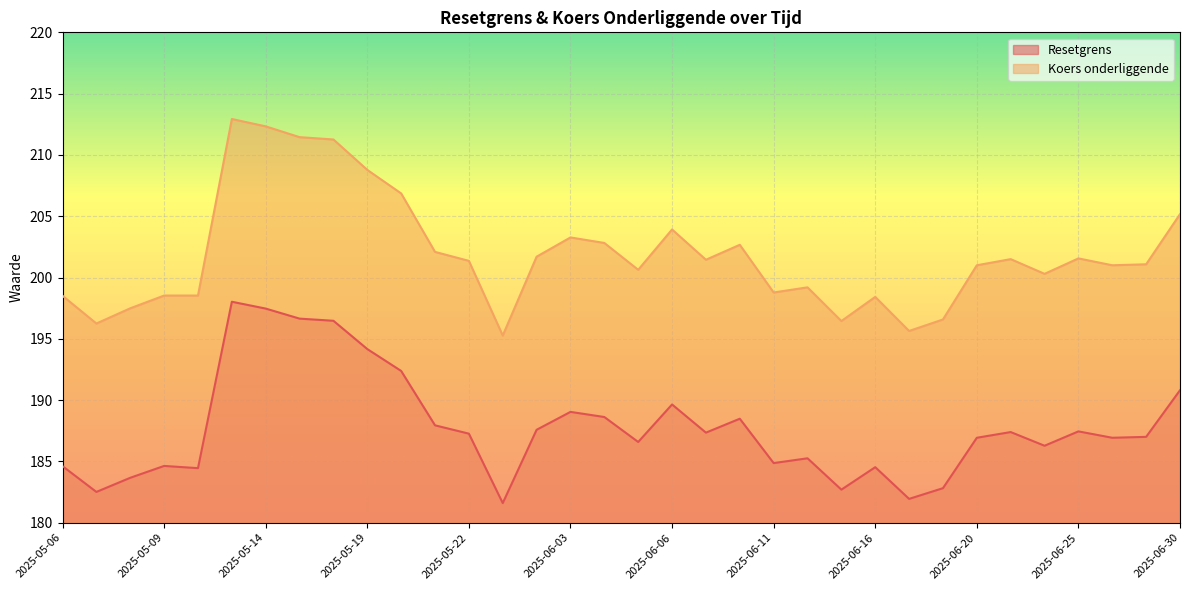

True or false: Koers onderliggende and Resetgrens intersect in this chart.

False